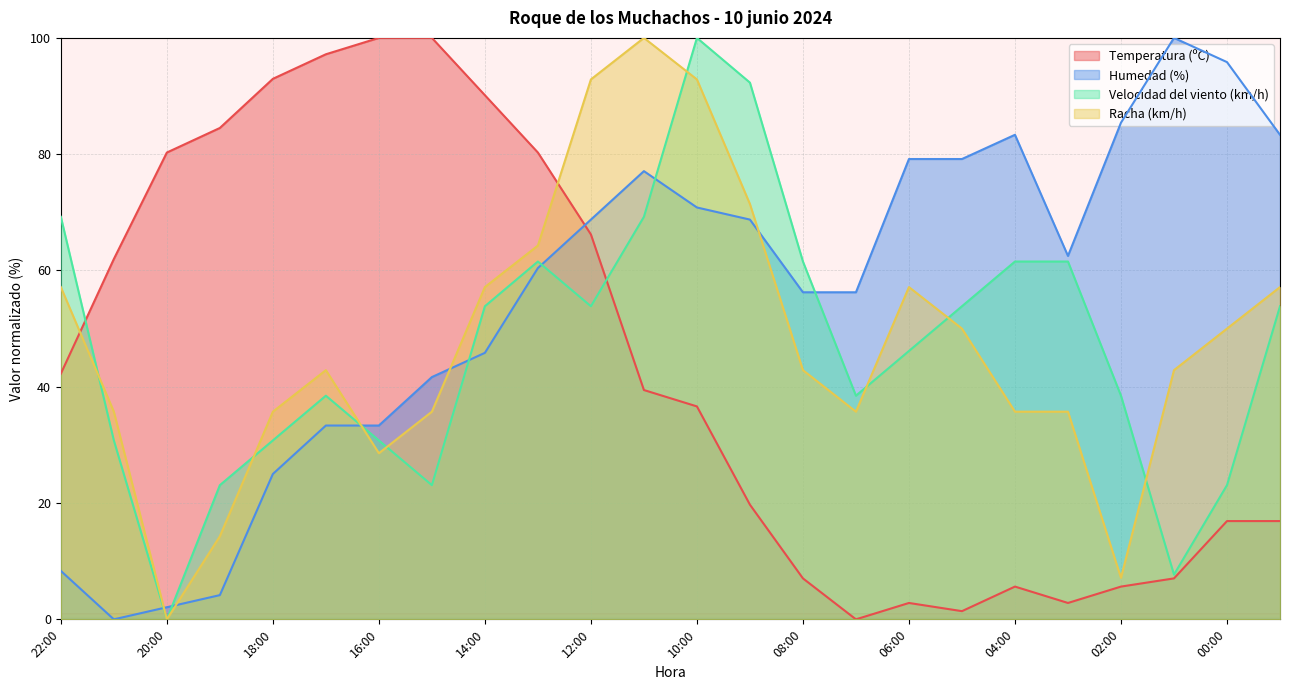

Which has a higher value, 05:00 or 14:00?

14:00